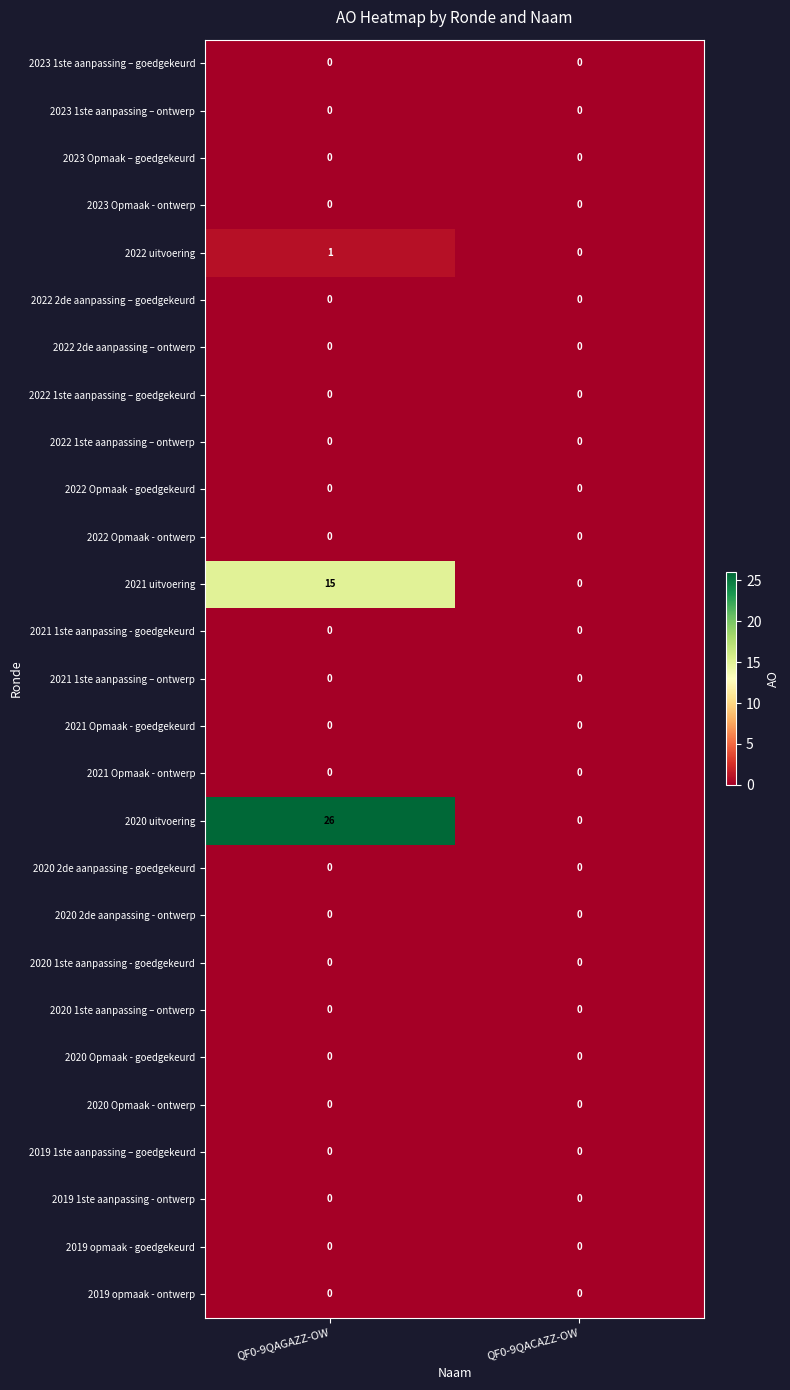

At how many categories does at least one series exceed 8?

1